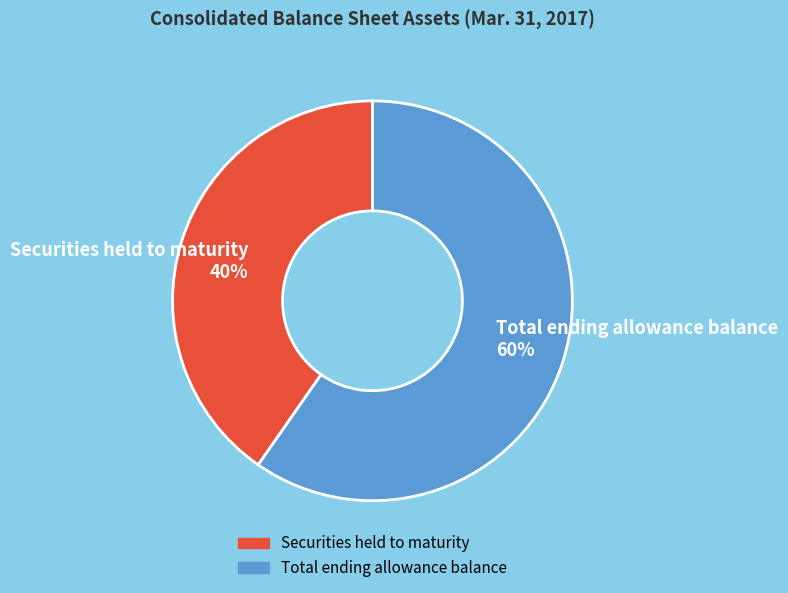

Is there a majority slice in this chart?

Yes